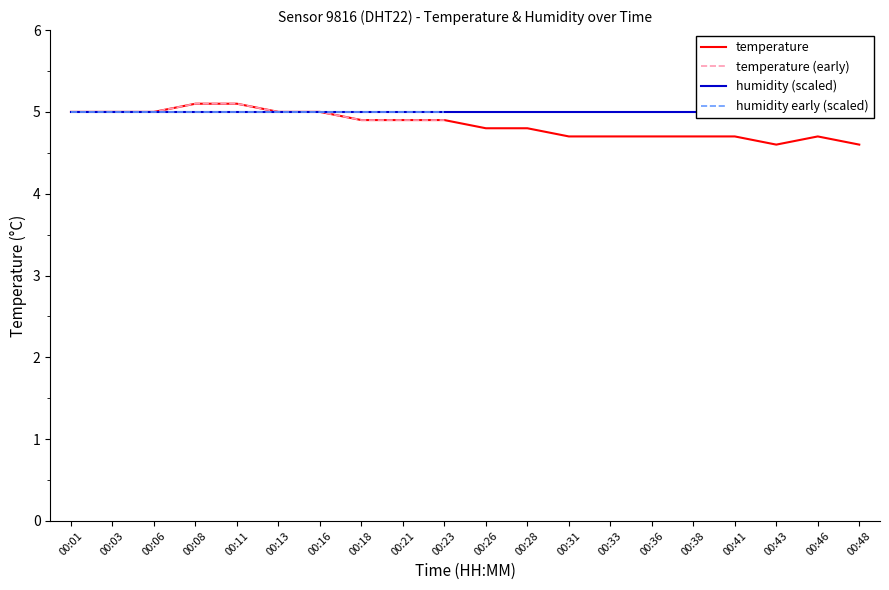

What is the value of the 1st point from the left?

5.0